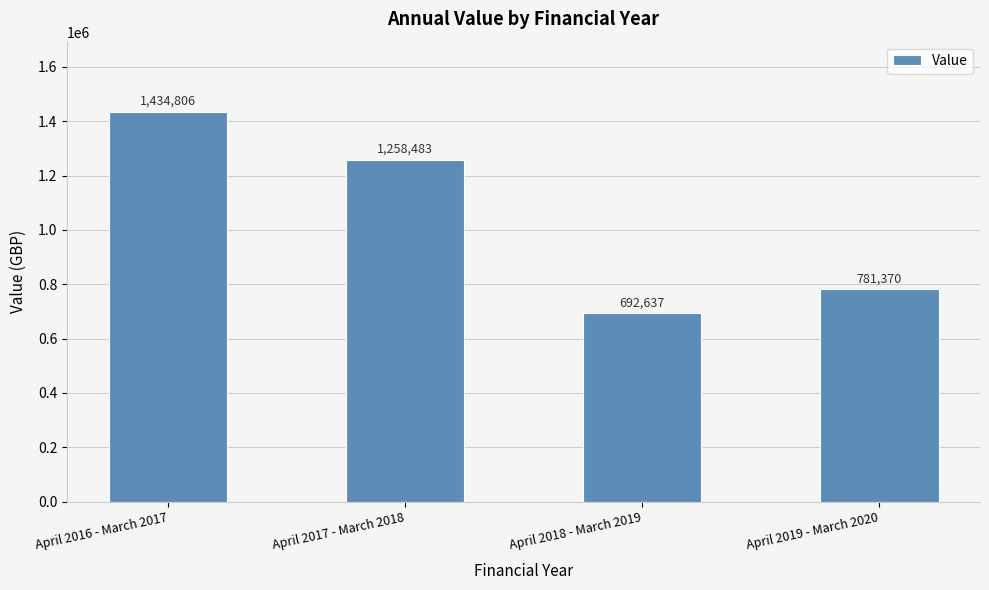

How many values are below 1258483?

2